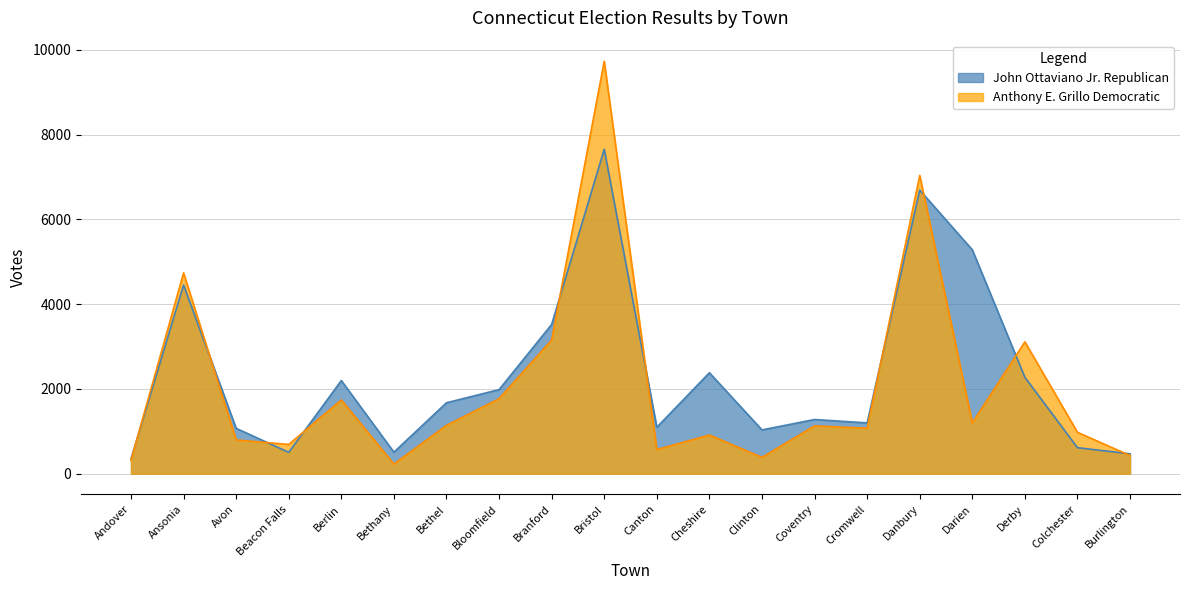

Does the chart have visible grid lines?

Yes